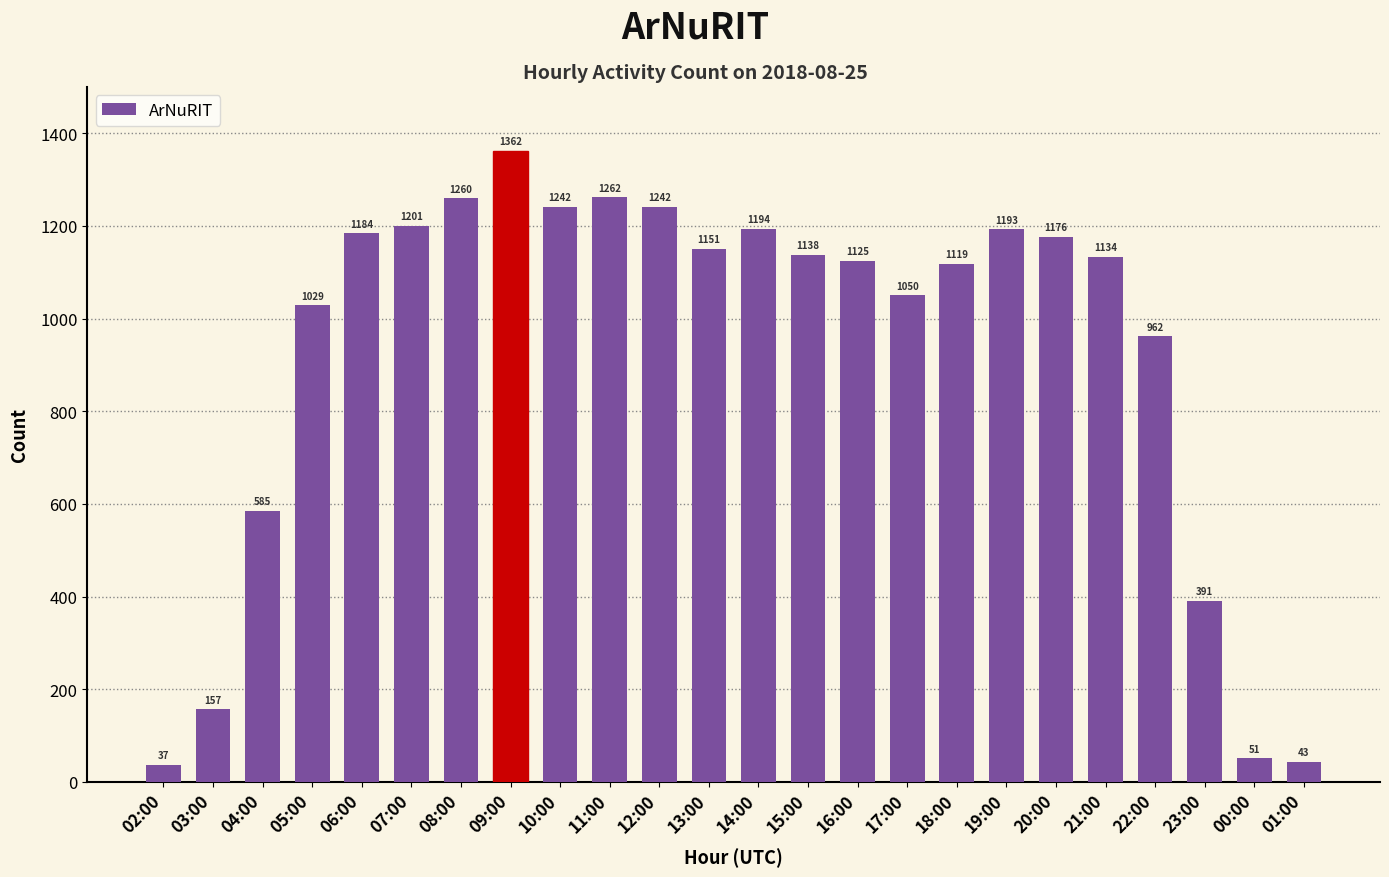

At which label does the data first exceed 1138?

06:00